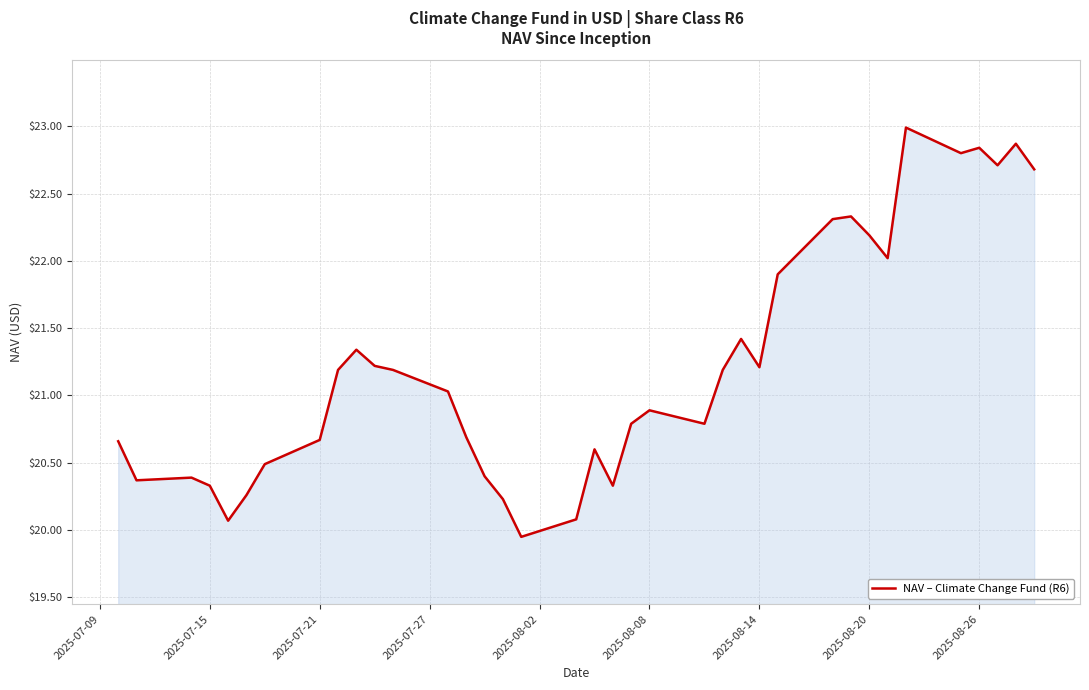

What is the sum of all values?

785.4